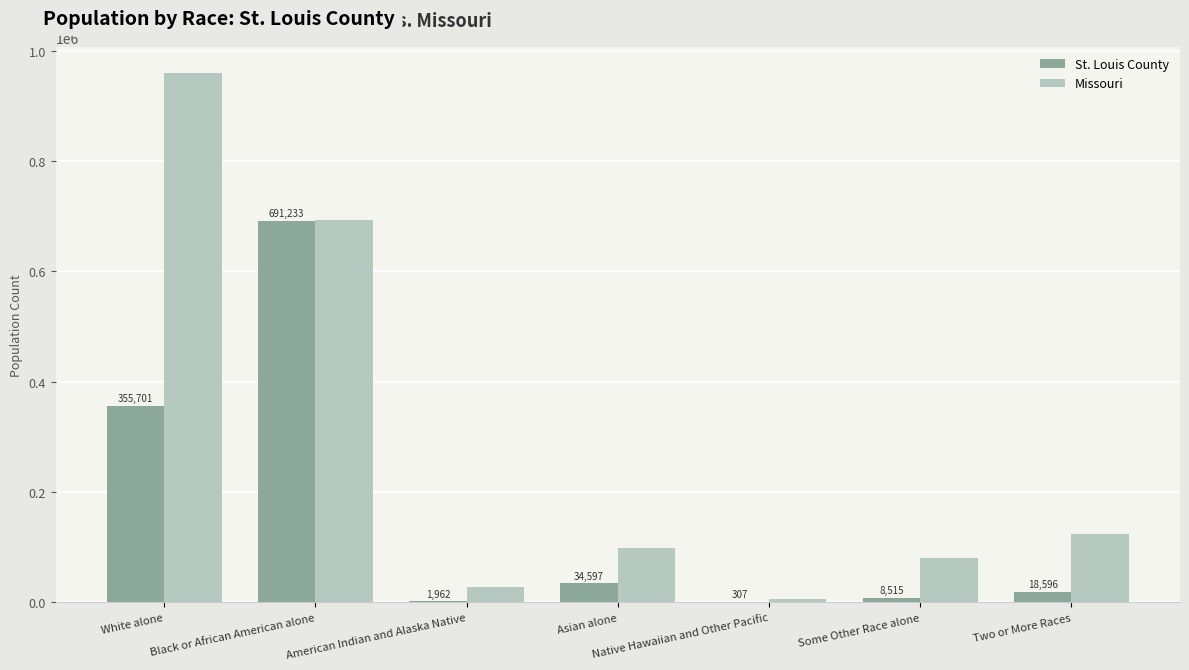

At which category is the sum across all series the highest?

Black or African American alone